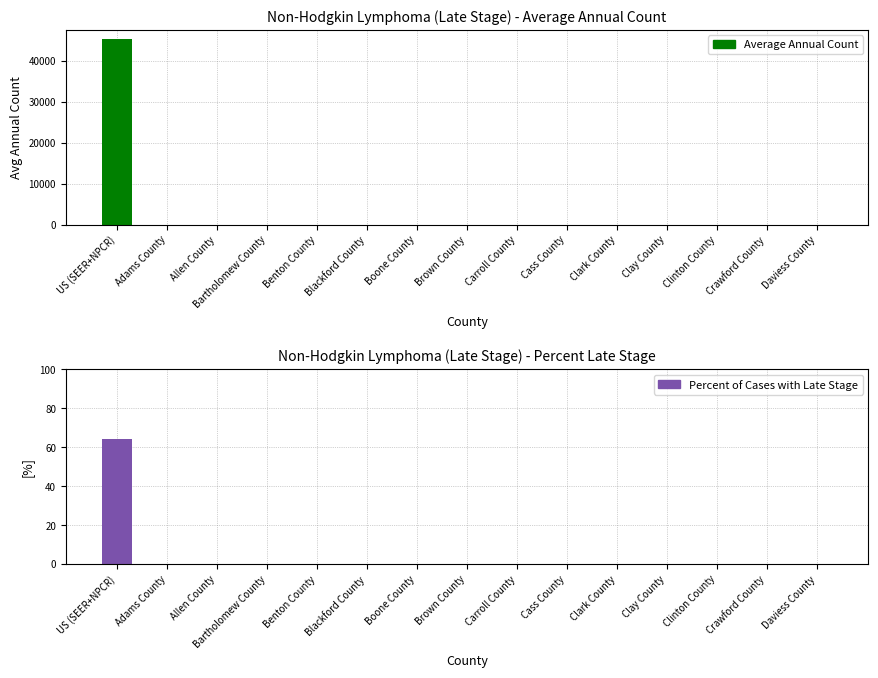

The value of Percent of Cases with Late Stage at Bartholomew County is 33.8. True or false?

False